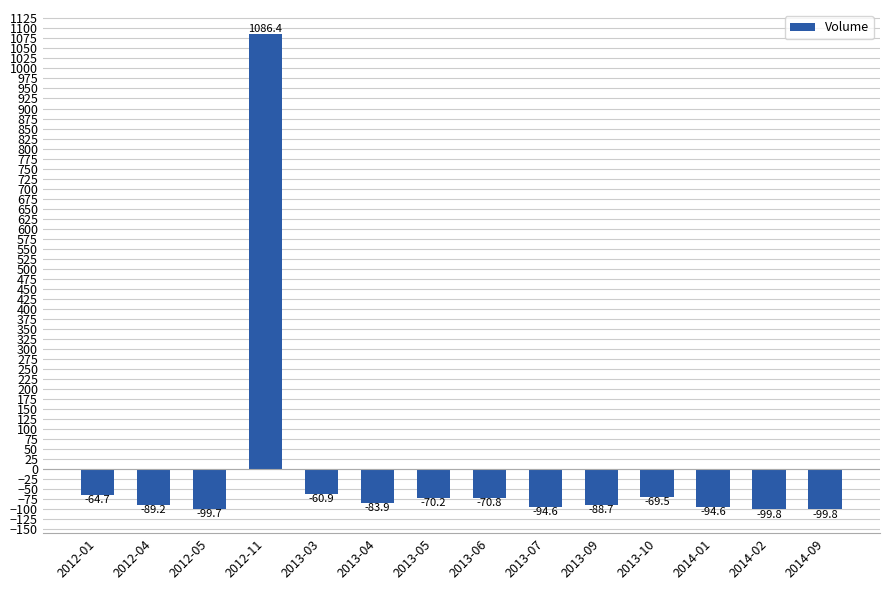

Reading right to left, list all the values displayed in this chart.

2014-09=-99.8	2014-02=-99.8	2014-01=-94.6	2013-10=-69.5	2013-09=-88.7	2013-07=-94.6	2013-06=-70.8	2013-05=-70.2	2013-04=-83.9	2013-03=-60.9	2012-11=1086.4	2012-05=-99.7	2012-04=-89.2	2012-01=-64.7